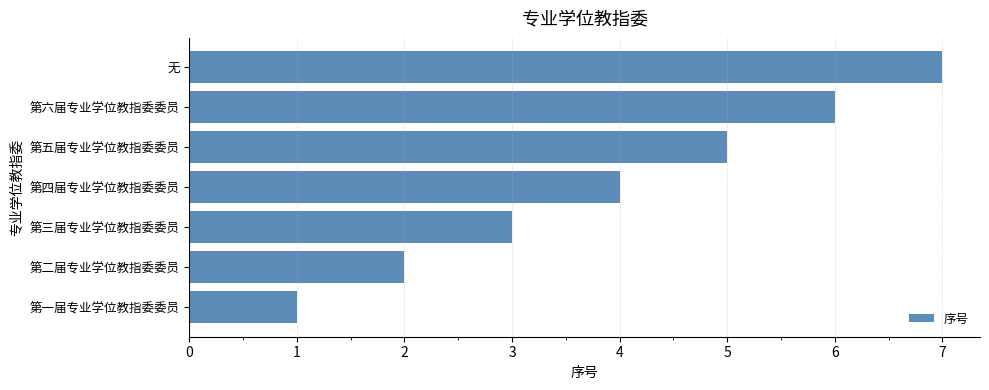

Rank the categories by value from lowest to highest.

第一届专业学位教指委委员, 第二届专业学位教指委委员, 第三届专业学位教指委委员, 第四届专业学位教指委委员, 第五届专业学位教指委委员, 第六届专业学位教指委委员, 无